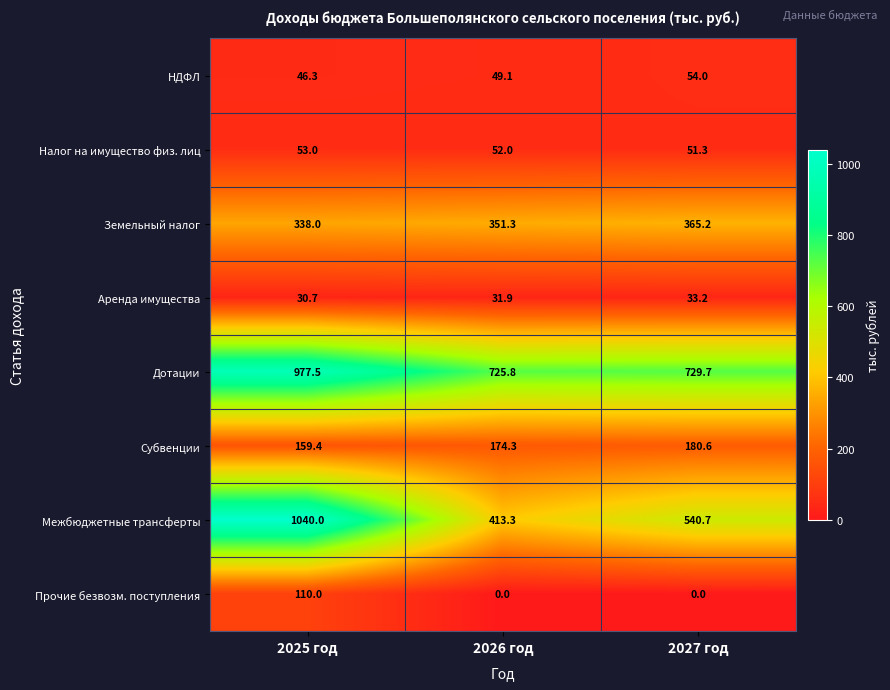

Which series has the largest range (max minus min)?

Межбюджетные трансферты